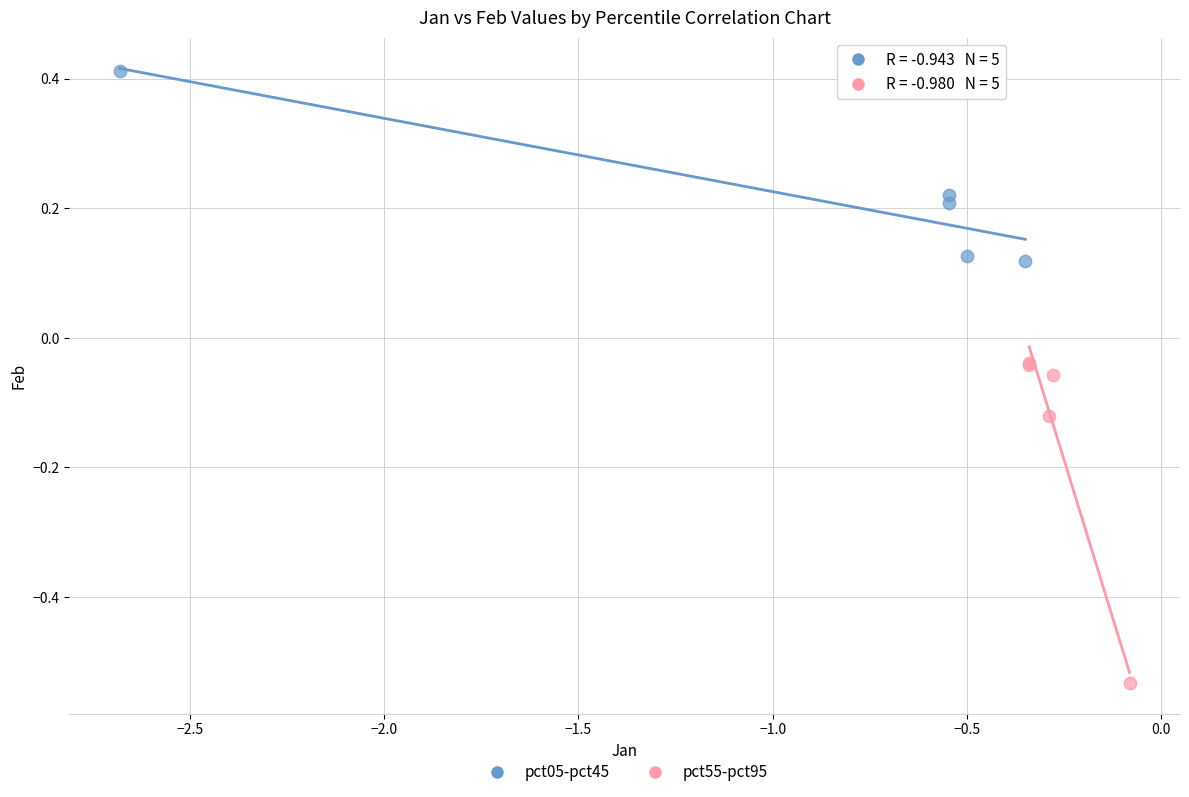

Which series contains the highest Y value?

pct05-pct45